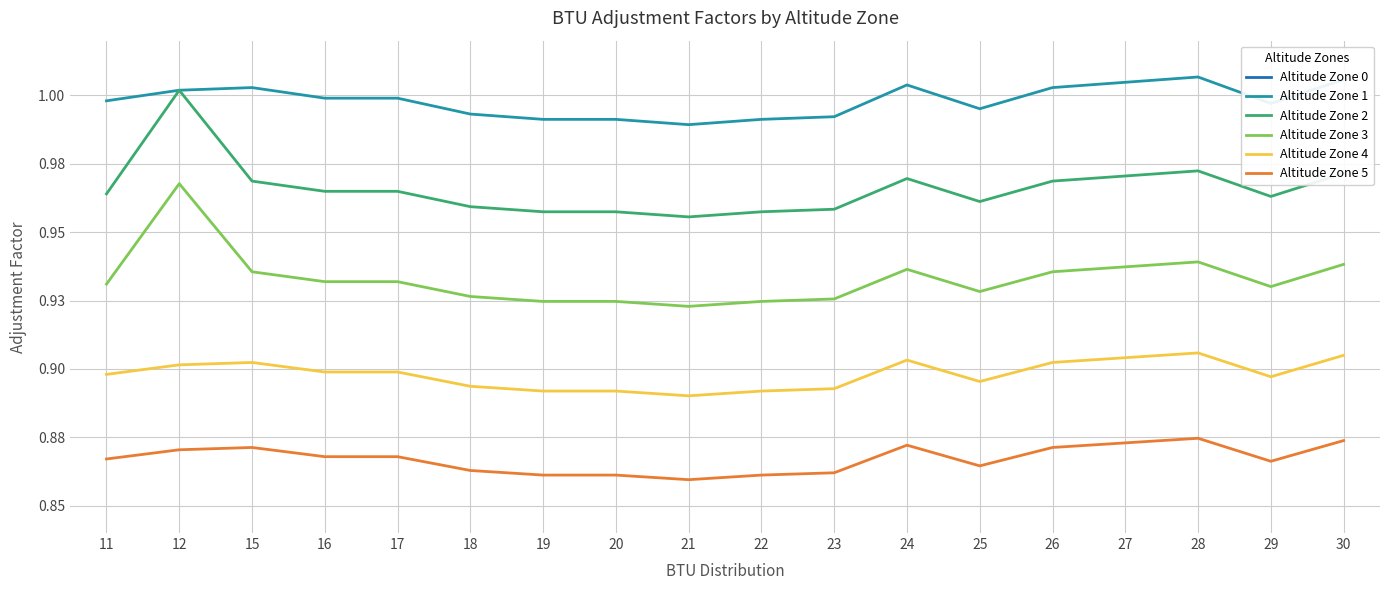

The value of Altitude Zone 5 at 15 is 0.9. True or false?

True